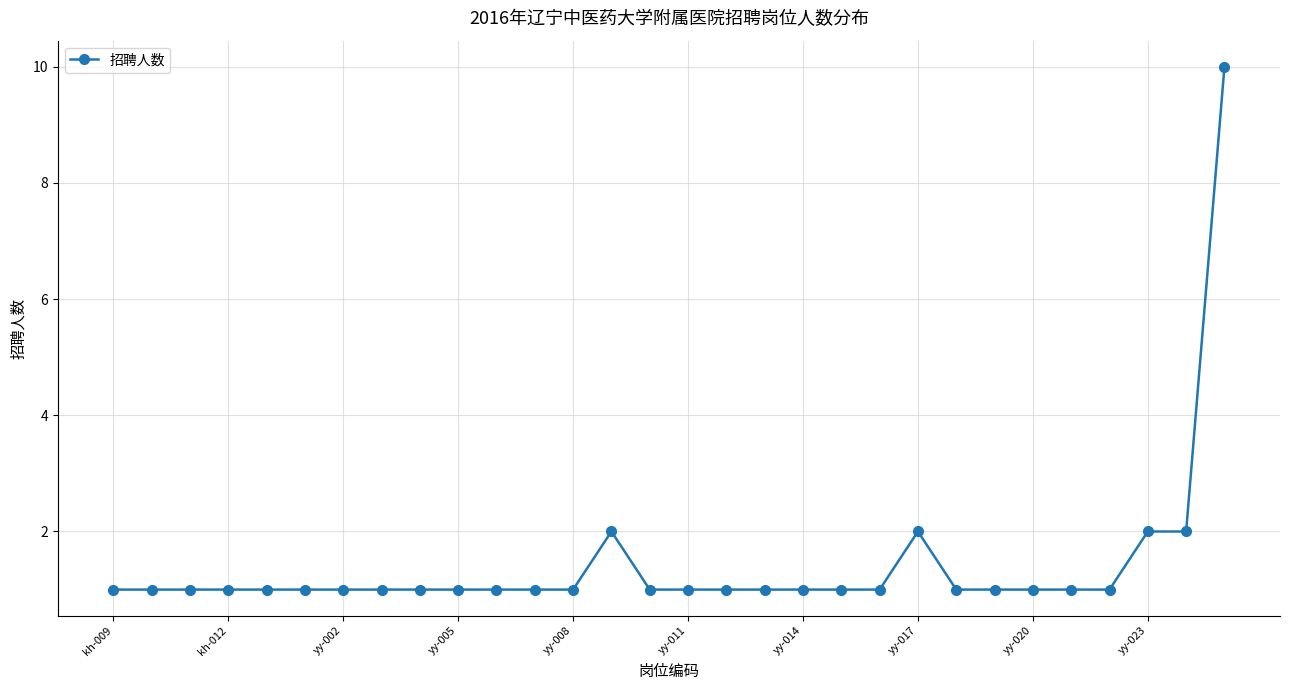

What is the average value?

1